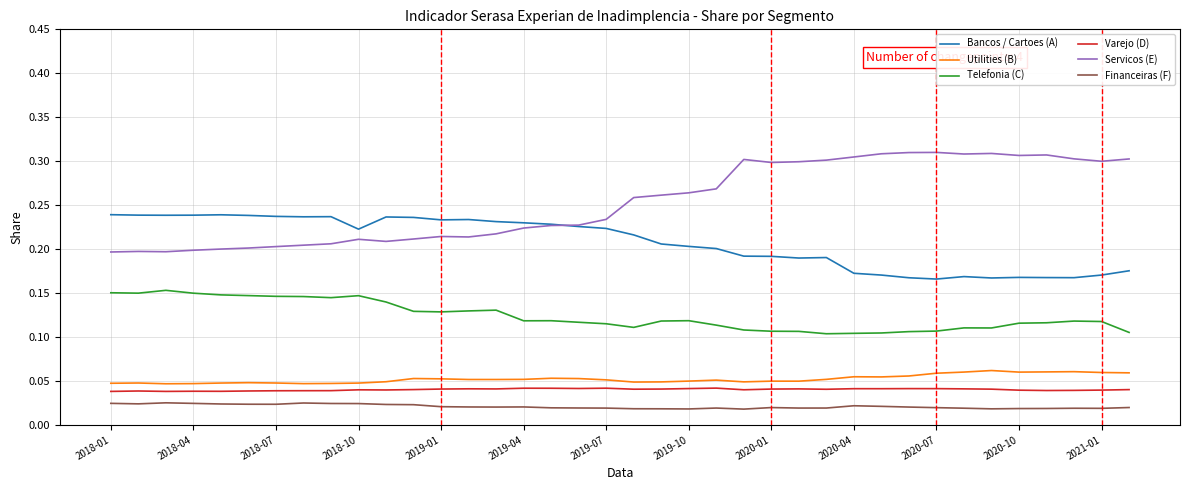

Which series has the largest total across all categories?

Servicos (E)